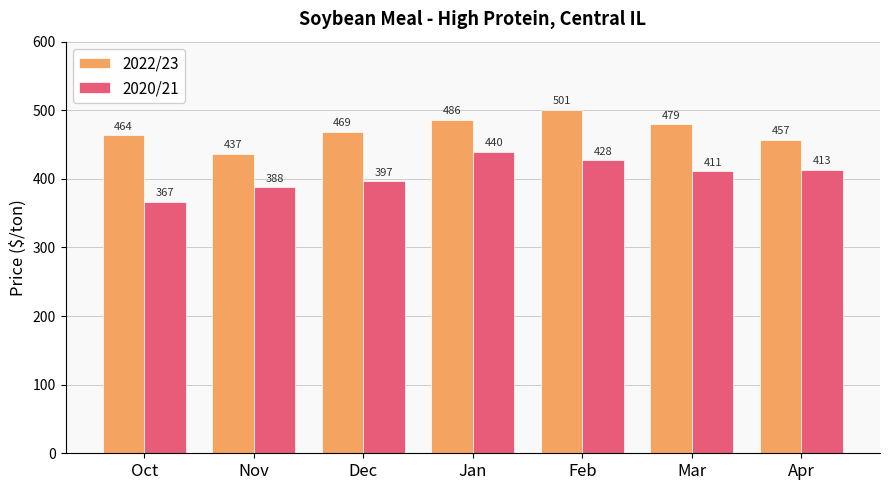

What is the label of the 7th bar from the right?

Oct